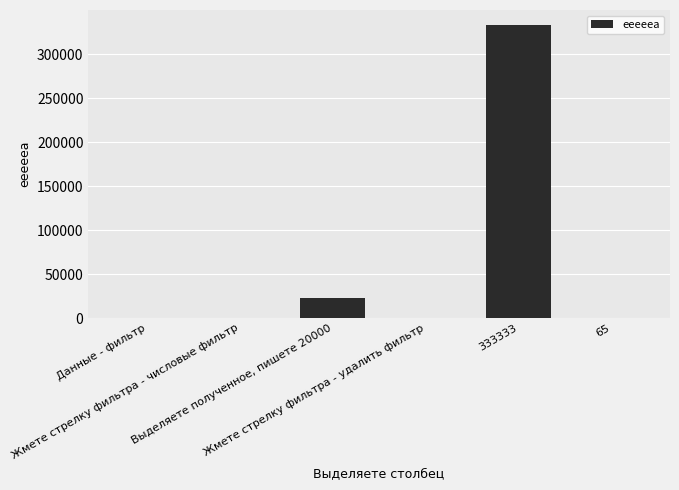

Approximately how many times larger is the value at Жмете стрелку фильтра - удалить фильтр compared to 65?

0.9